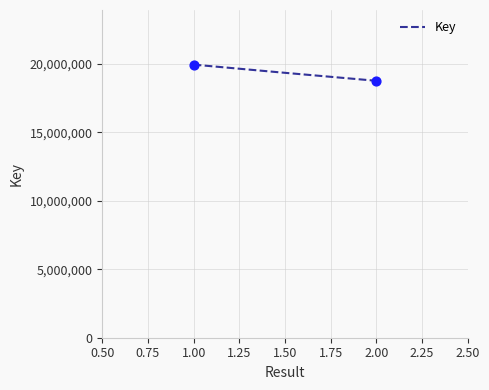

What is the difference between the maximum and minimum values?

1179732.0